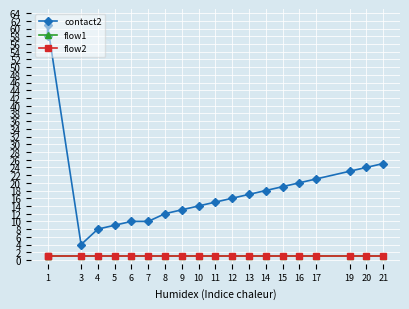

What is the minimum value shown in the chart?

1